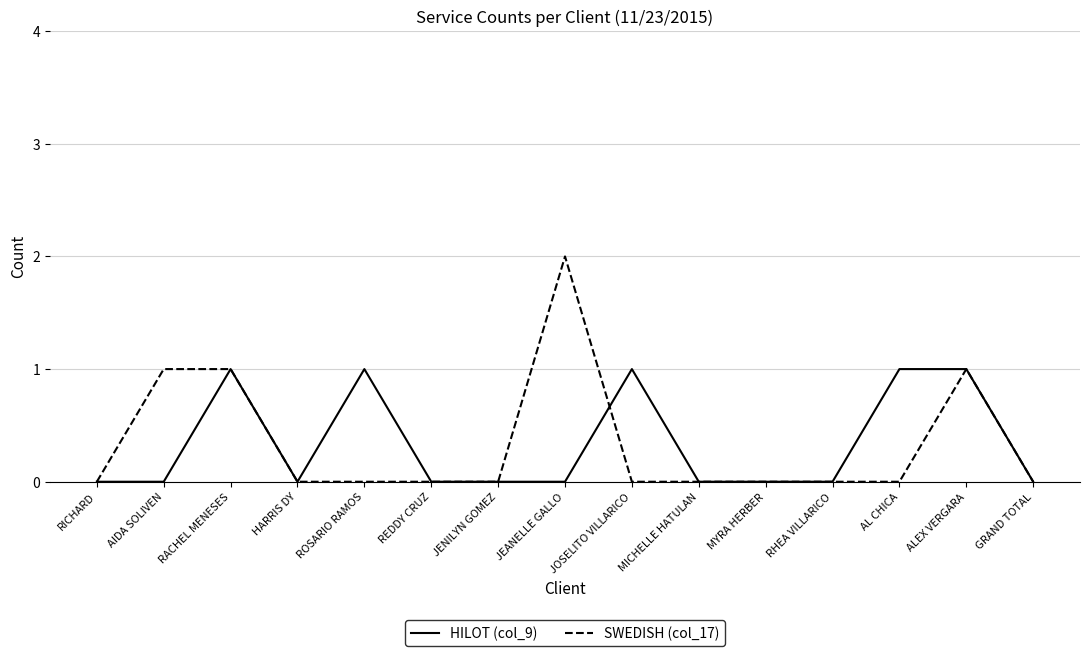

Rank the series by their maximum value, from lowest to highest.

HILOT (col_9), SWEDISH (col_17)